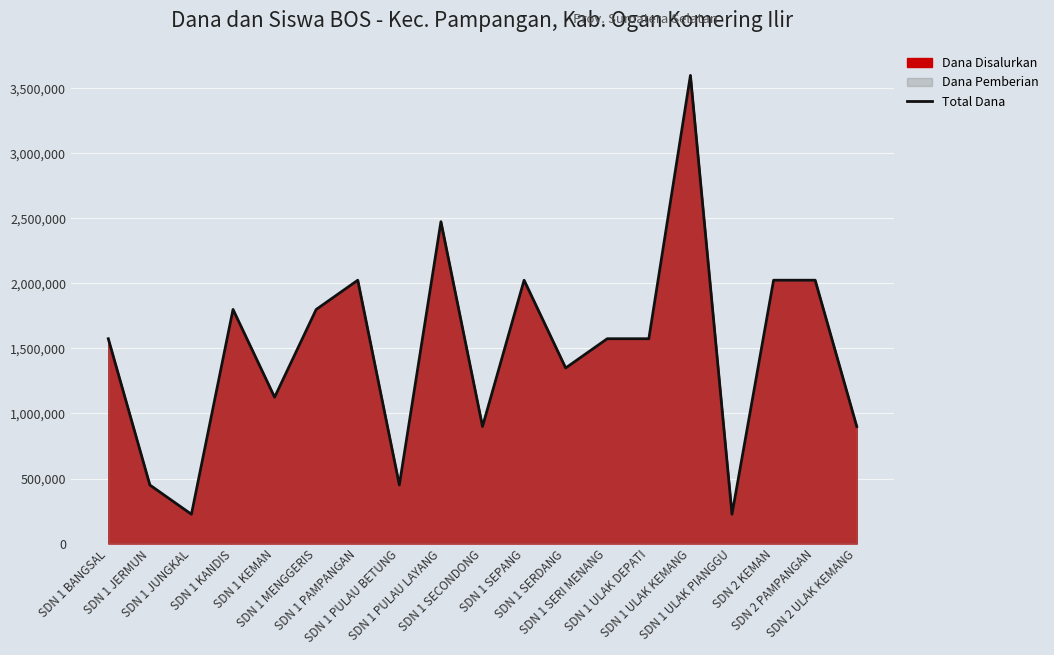

Reading left to right, transcribe all the data shown in this chart.

1575000	450000	225000	1800000	1125000	1800000	2025000	450000	2475000	900000	2025000	1350000	1575000	1575000	3600000	225000	2025000	2025000	900000